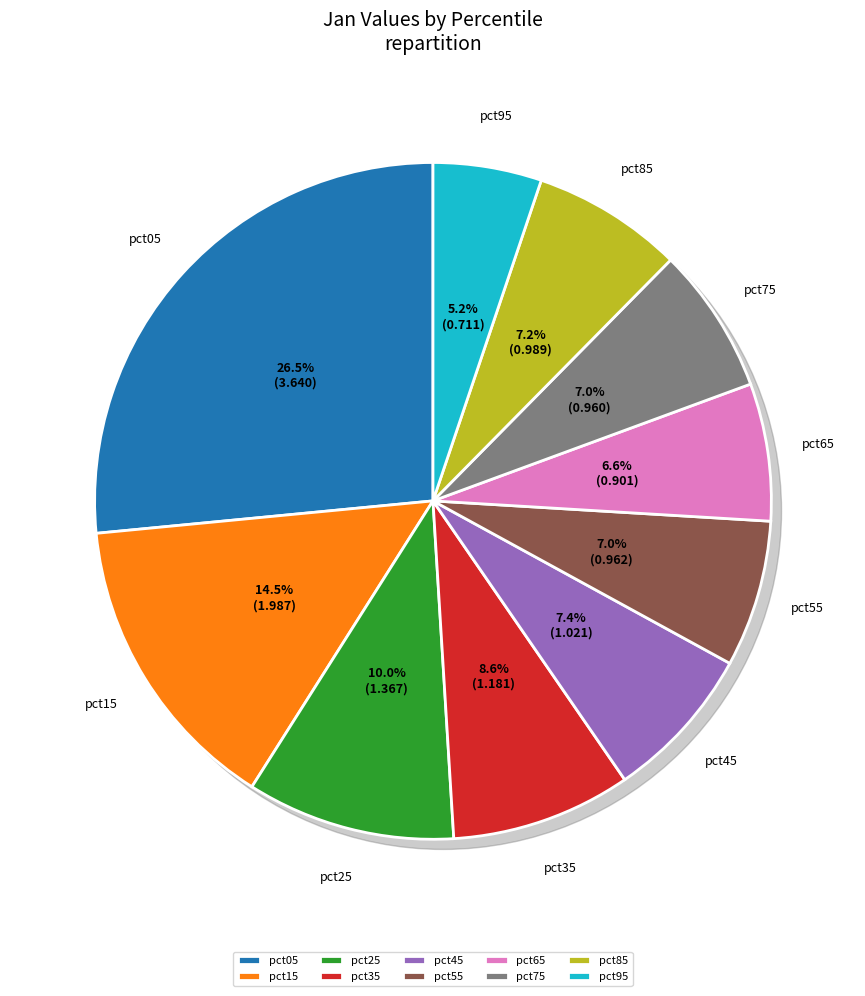

Is there any slice that represents more than half of the pie?

No